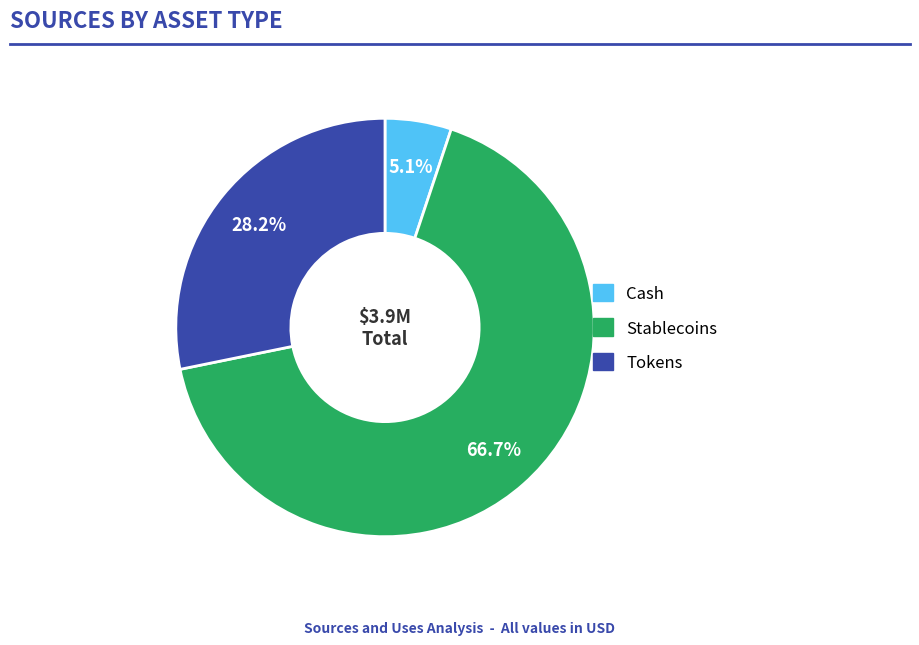

Which slice is the largest?

Stablecoins